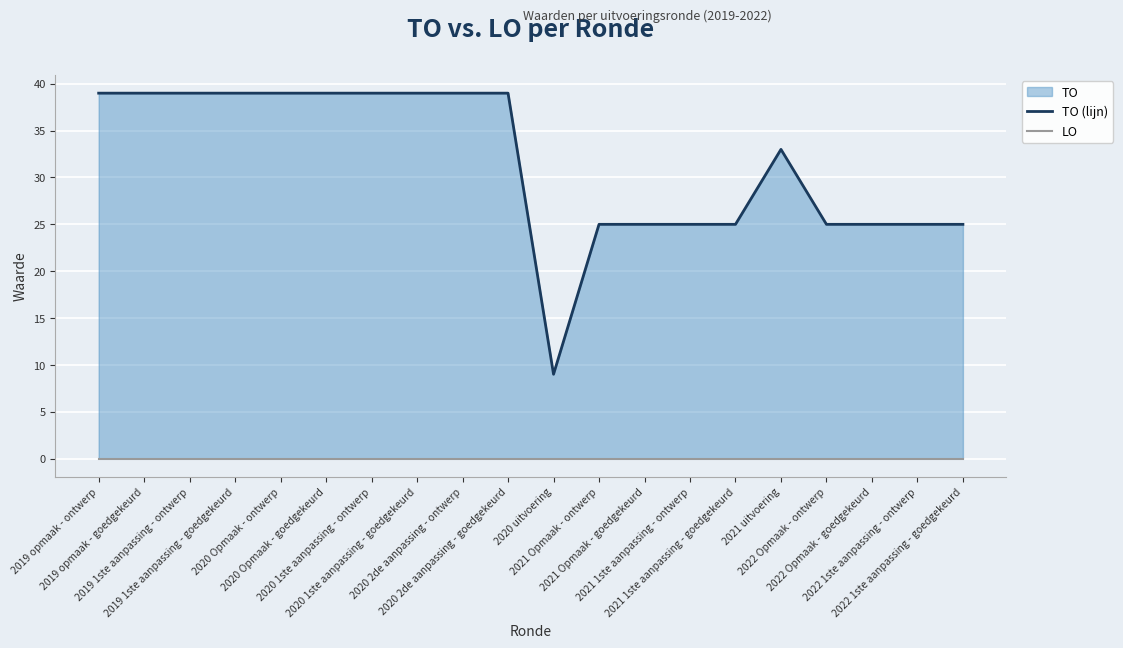

What is the difference between the highest and lowest values at 2021 uitvoering?

33